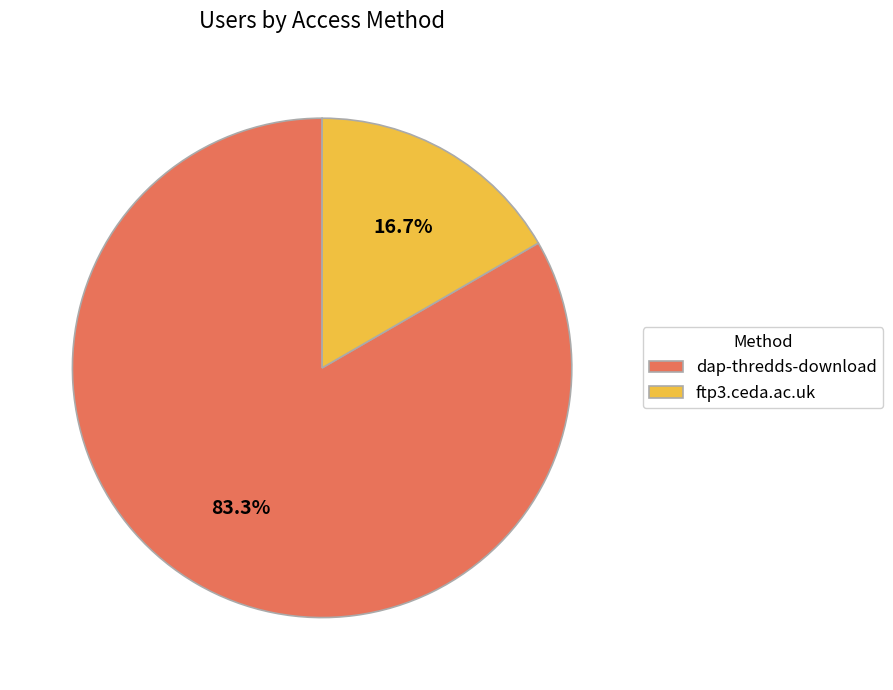

Does ftp3.ceda.ac.uk account for over 50% of the chart?

No